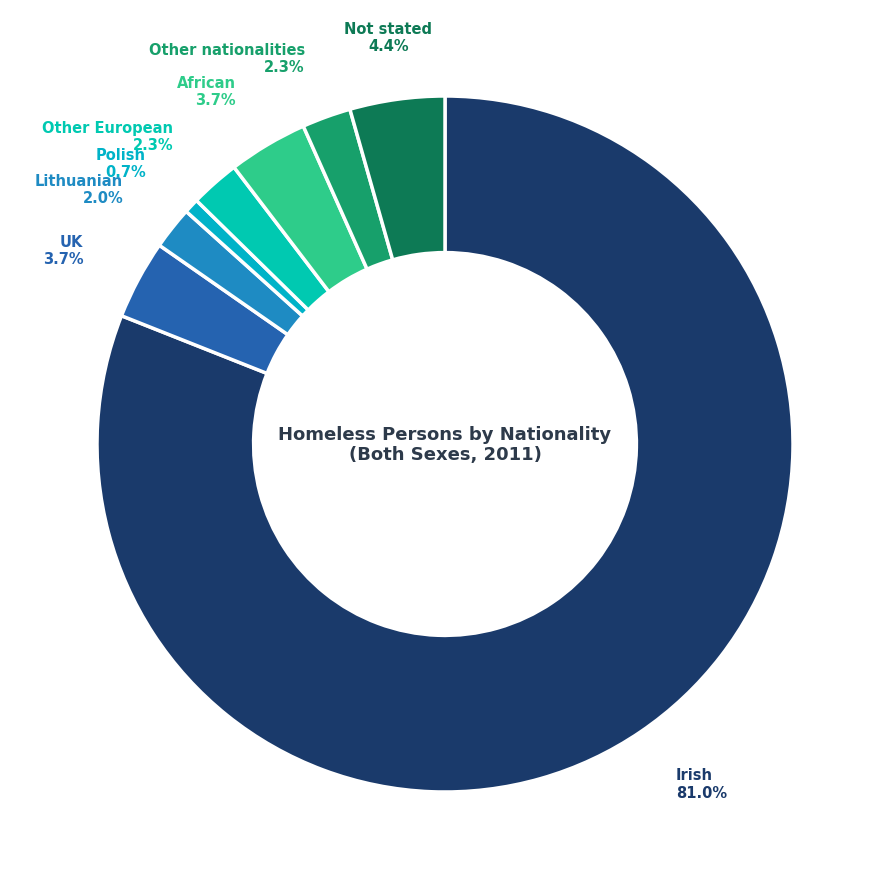

How many slices are in this pie chart?

8